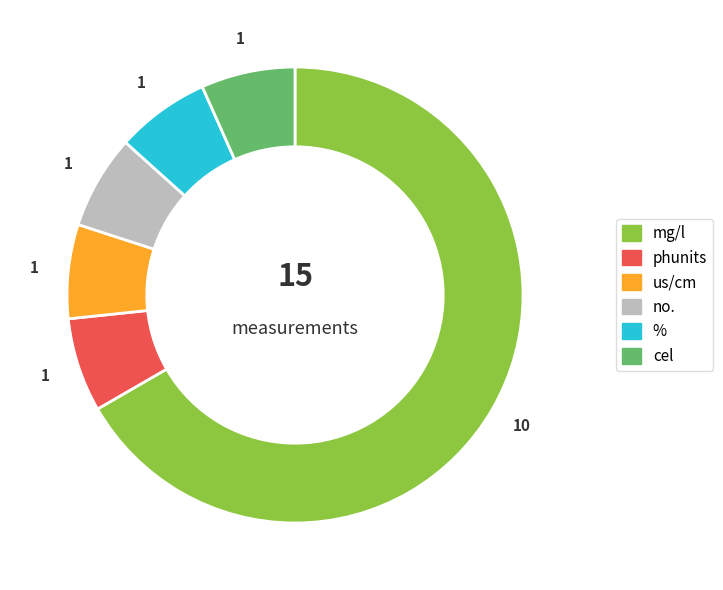

Which has a higher value, mg/l or %?

mg/l